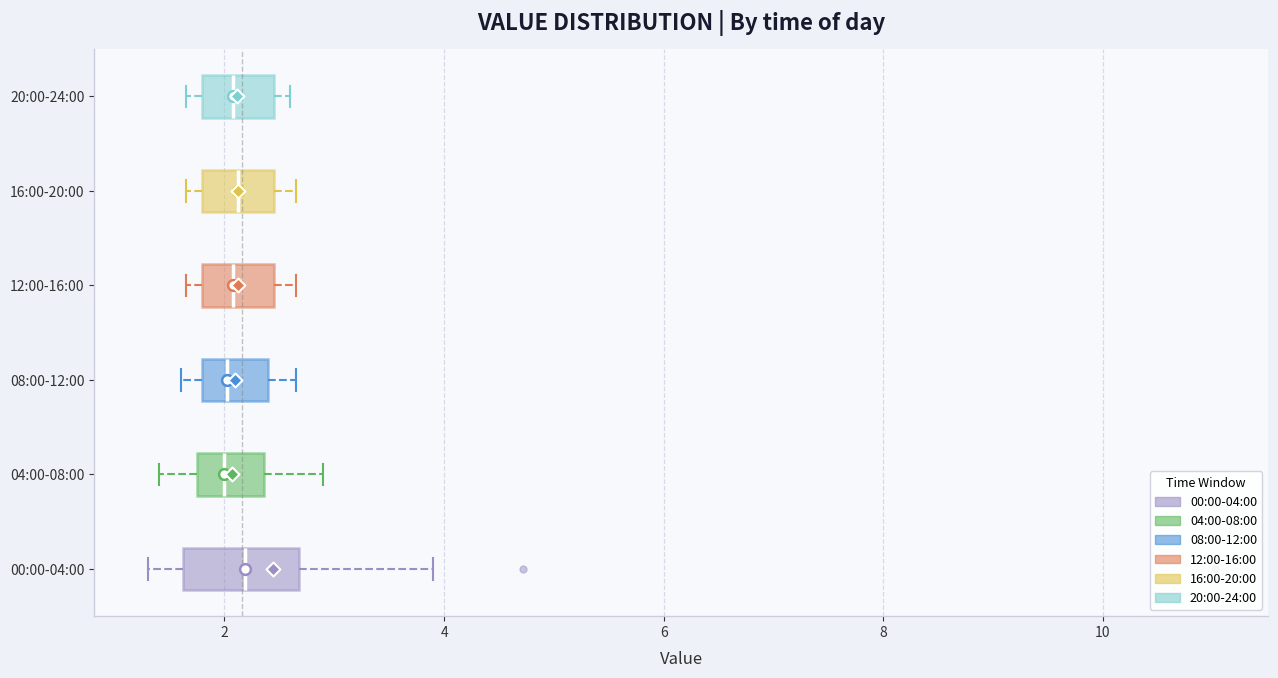

Reading bottom to top, read every box against the x-axis: the position of its median line, the range the box covers, and the ends of its whiskers. The values are not printed on the chart, so give them approximately, as read against the axis.

00:00-04:00: median 2.2, box 1.6 to 2.6, whiskers 1.4 to 4.0
04:00-08:00: median 2.0, box 1.8 to 2.4, whiskers 1.4 to 3.0
08:00-12:00: median 2.0, box 1.8 to 2.4, whiskers 1.6 to 2.6
12:00-16:00: median 2.0, box 1.8 to 2.4, whiskers 1.6 to 2.6
16:00-20:00: median 2.2, box 1.8 to 2.4, whiskers 1.6 to 2.6
20:00-24:00: median 2.0, box 1.8 to 2.4, whiskers 1.6 to 2.6